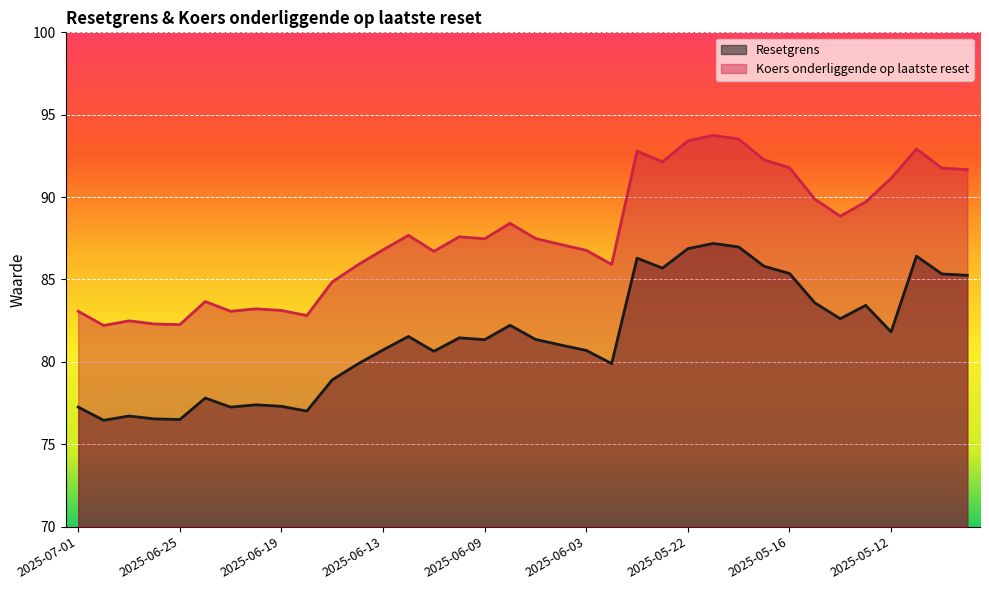

How many lines are shown in the chart?

2